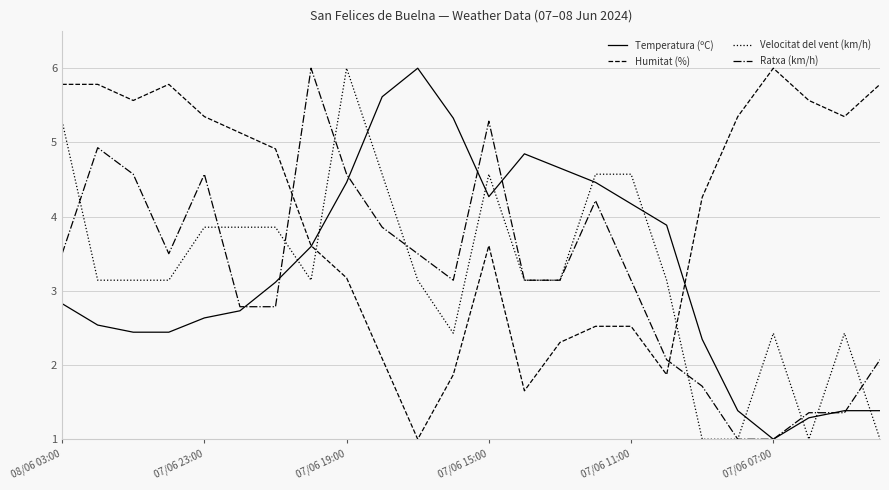

What is the difference between the maximum and second lowest values in the Temperatura (ºC) series?

4.7